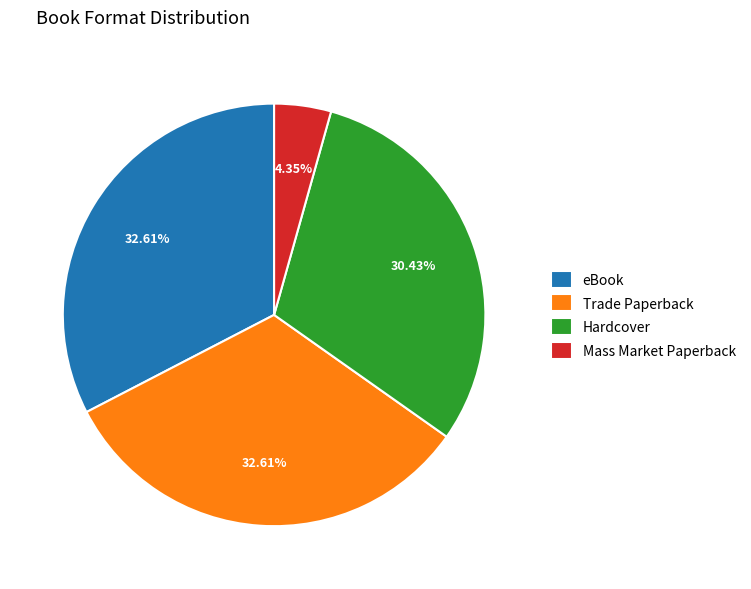

Is it true that eBook is 33% of the pie?

True